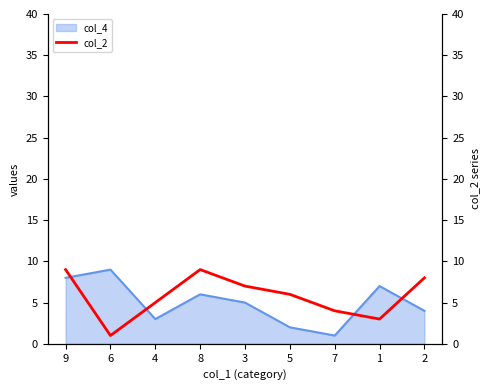

Count the number of values greater than 6.

4